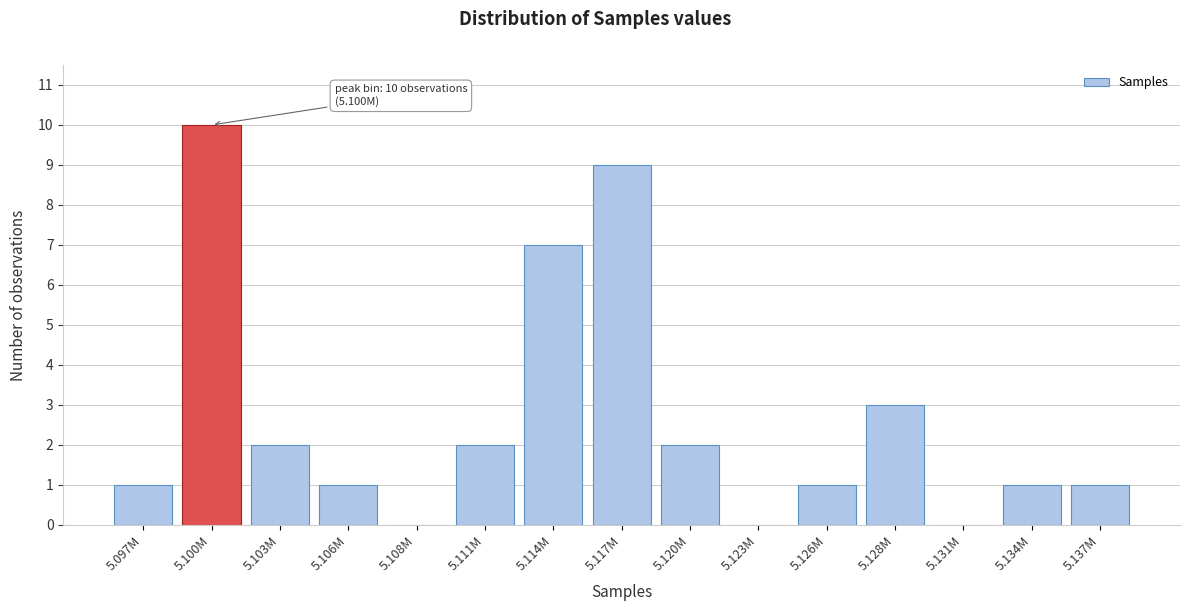

Reading left to right, what are all the values shown in this chart?

5.097M=1	5.100M=10	5.103M=2	5.106M=1	5.108M=0	5.111M=2	5.114M=7	5.117M=9	5.120M=2	5.123M=0	5.126M=1	5.128M=3	5.131M=0	5.134M=1	5.137M=1